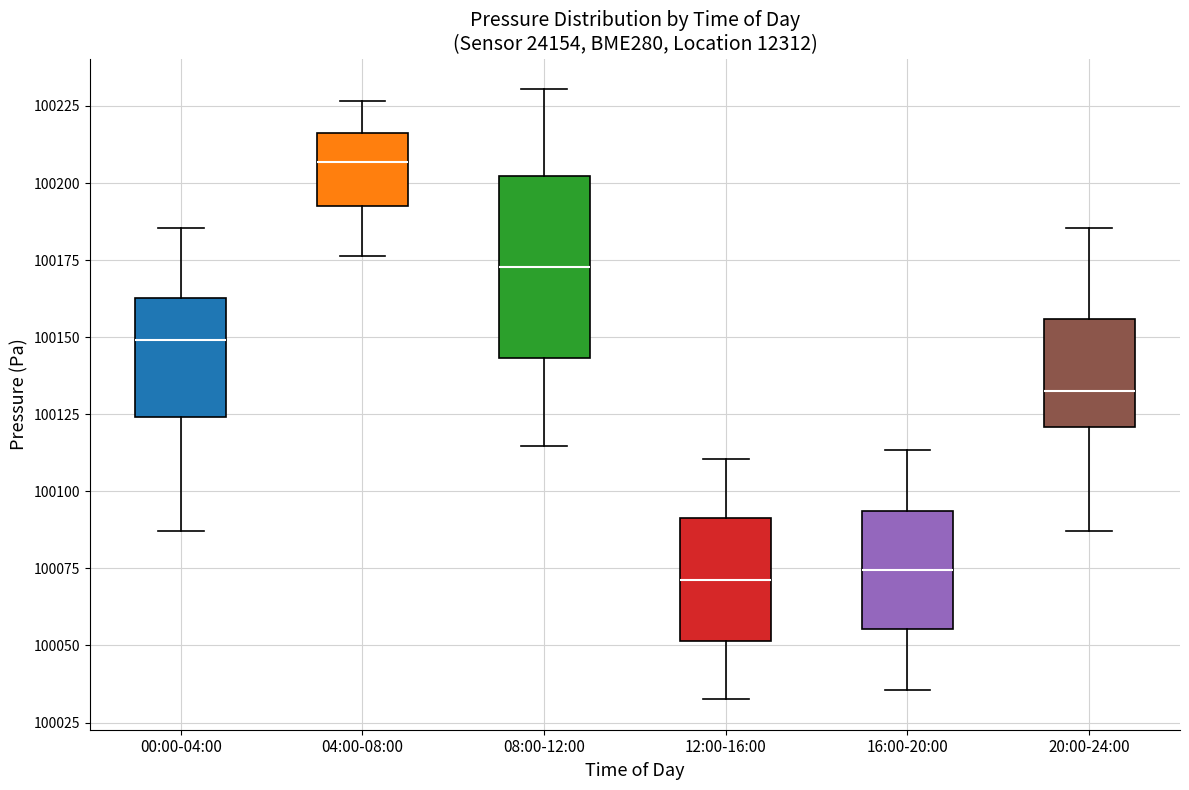

Reading left to right, transcribe this box plot: for each box, give where its median line is, the range the box spans, and where its two whiskers end, as read against the y-axis. The values are not printed on the chart, so give them approximately, as read against the axis.

00:00-04:00: median 100150, box 100125 to 100165, whiskers 100085 to 100185
04:00-08:00: median 100205, box 100190 to 100215, whiskers 100175 to 100225
08:00-12:00: median 100175, box 100145 to 100200, whiskers 100115 to 100230
12:00-16:00: median 100070, box 100050 to 100090, whiskers 100035 to 100110
16:00-20:00: median 100075, box 100055 to 100095, whiskers 100035 to 100115
20:00-24:00: median 100130, box 100120 to 100155, whiskers 100085 to 100185